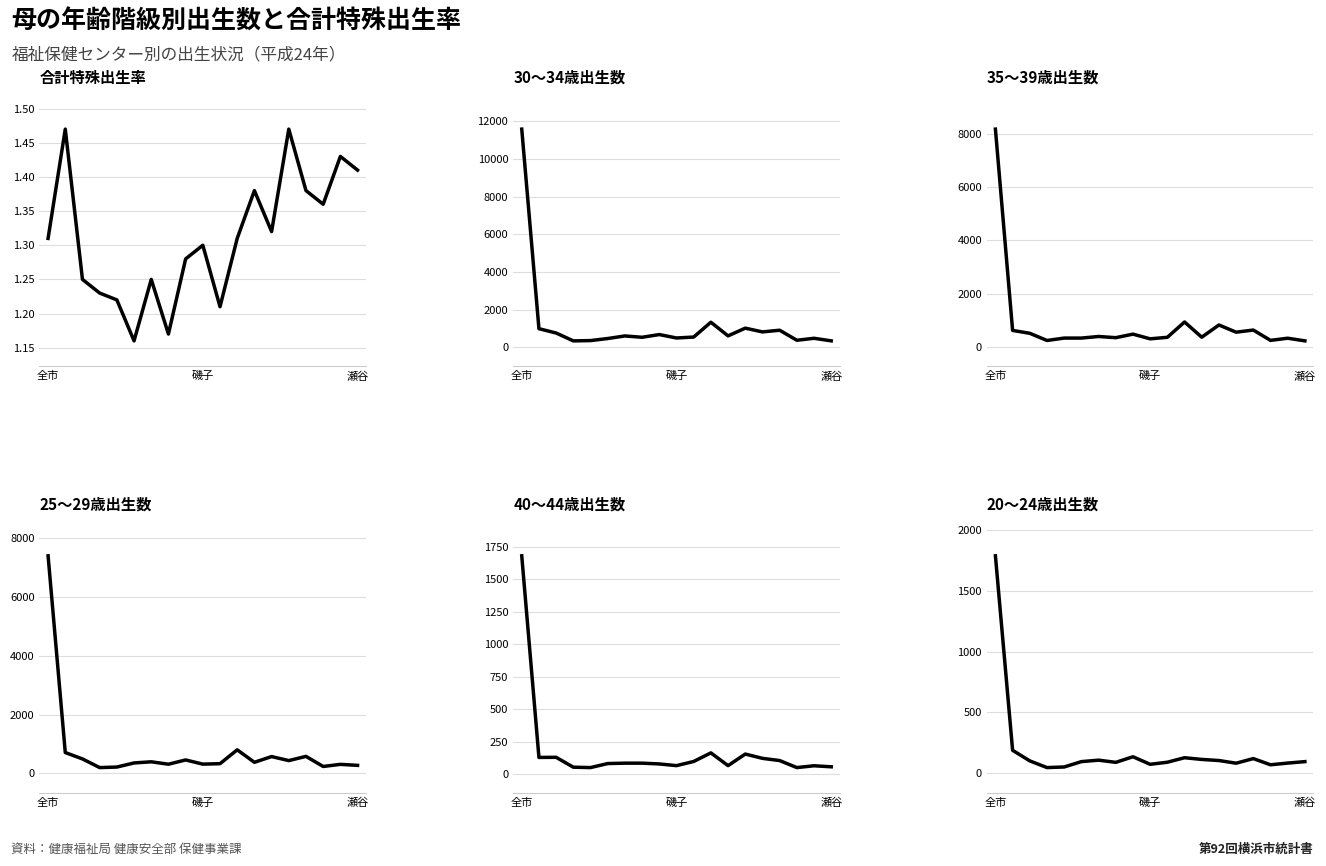

What is the greatest value displayed?

11585.0